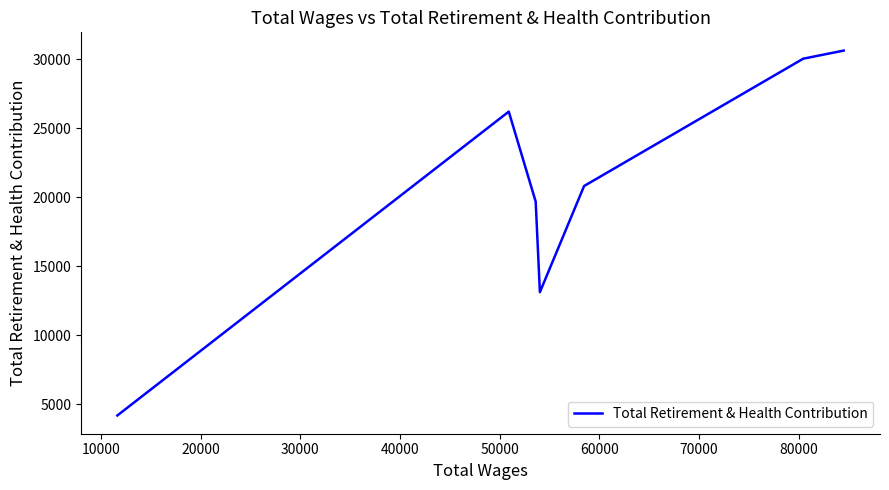

How many interior local peaks (higher than both neighbors) does the data have?

1